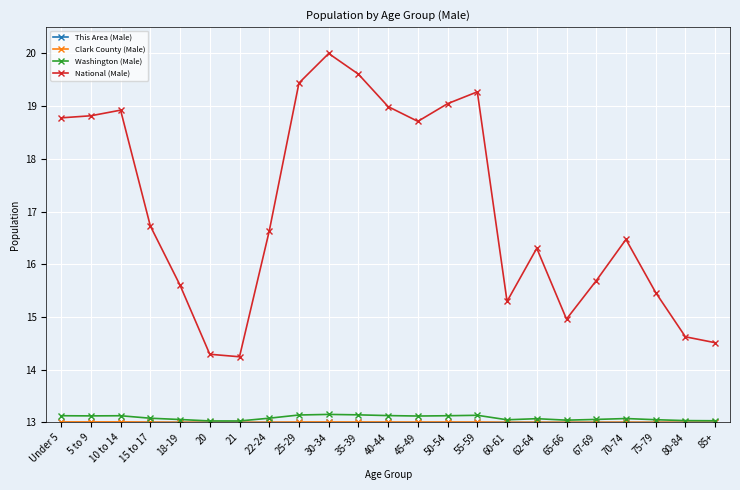

The value of National (Male) at 70-74 is 16.5. True or false?

True